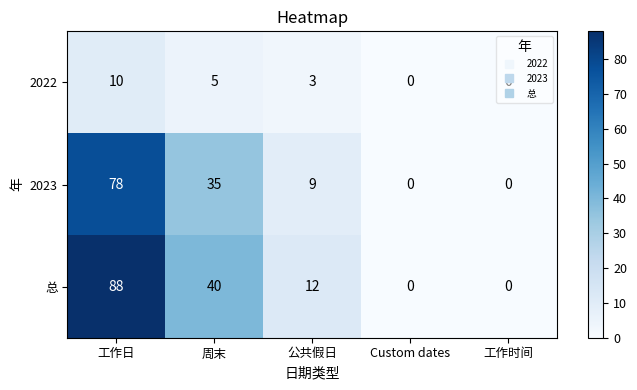

Which series changed the most between 工作日 and 周末?

总